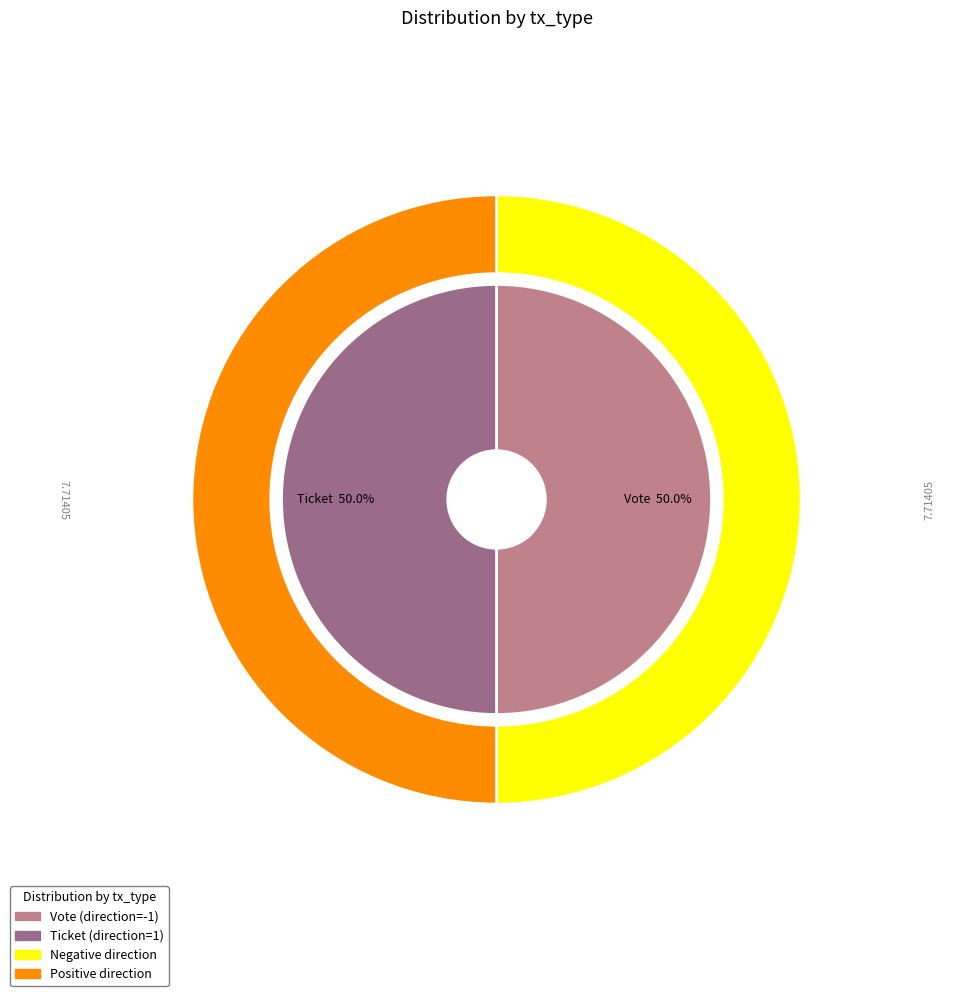

Is there any slice that represents more than half of the pie?

Yes